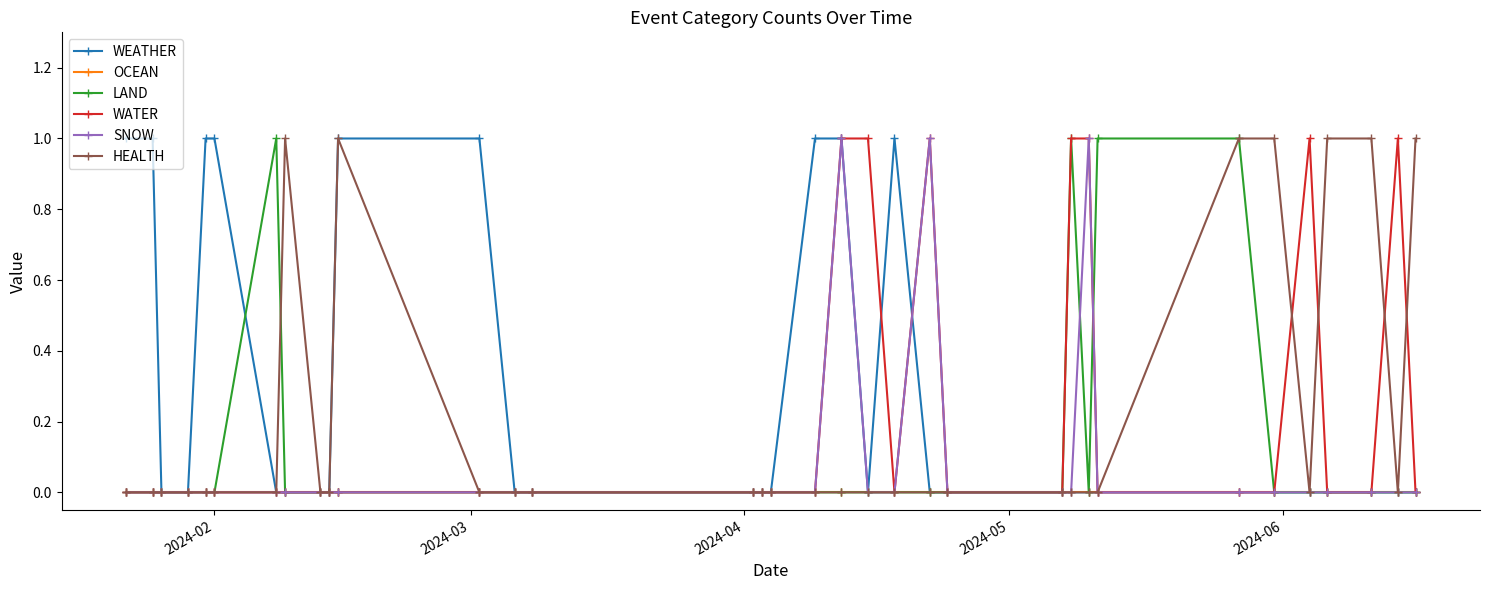

Which series has the largest total across all categories?

WEATHER